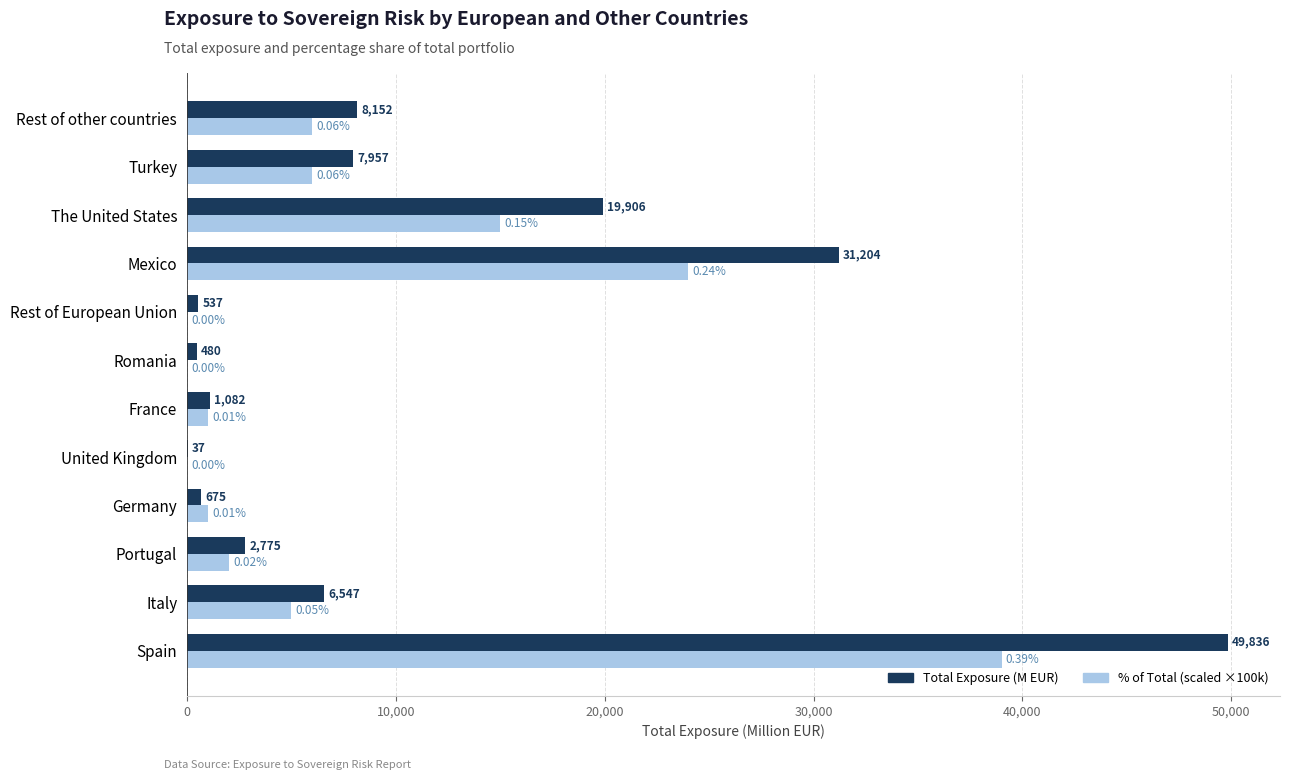

What is the sum of the % of Total (scaled ×100k) values at Spain and Germany?

40000